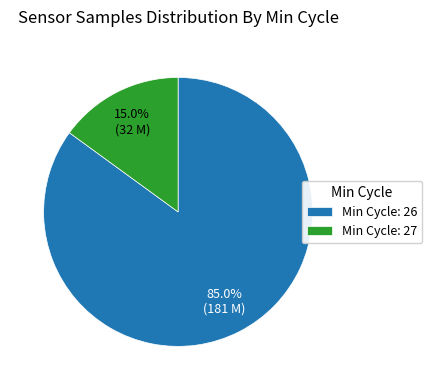

Does any single category account for the majority?

Yes